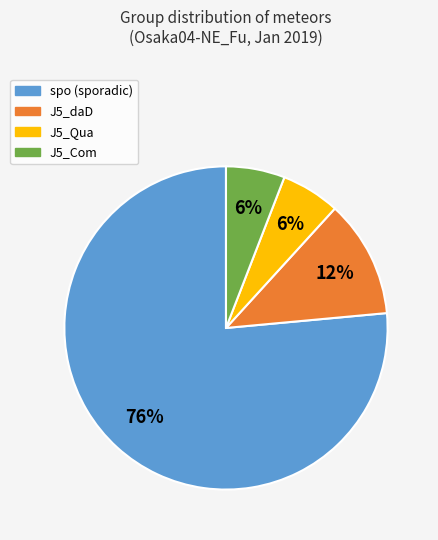

What is the ratio of the value at J5_daD to the value at J5_Com?

2.0